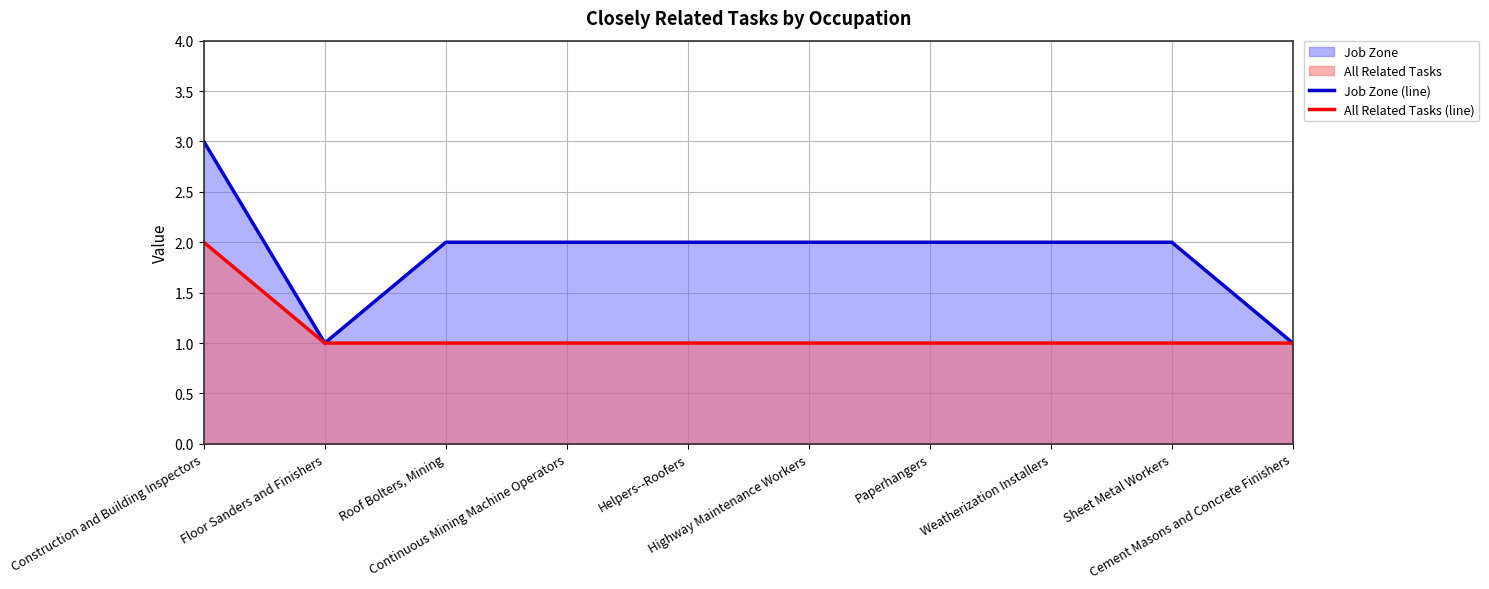

What is the average value of the Job Zone (line) series?

2